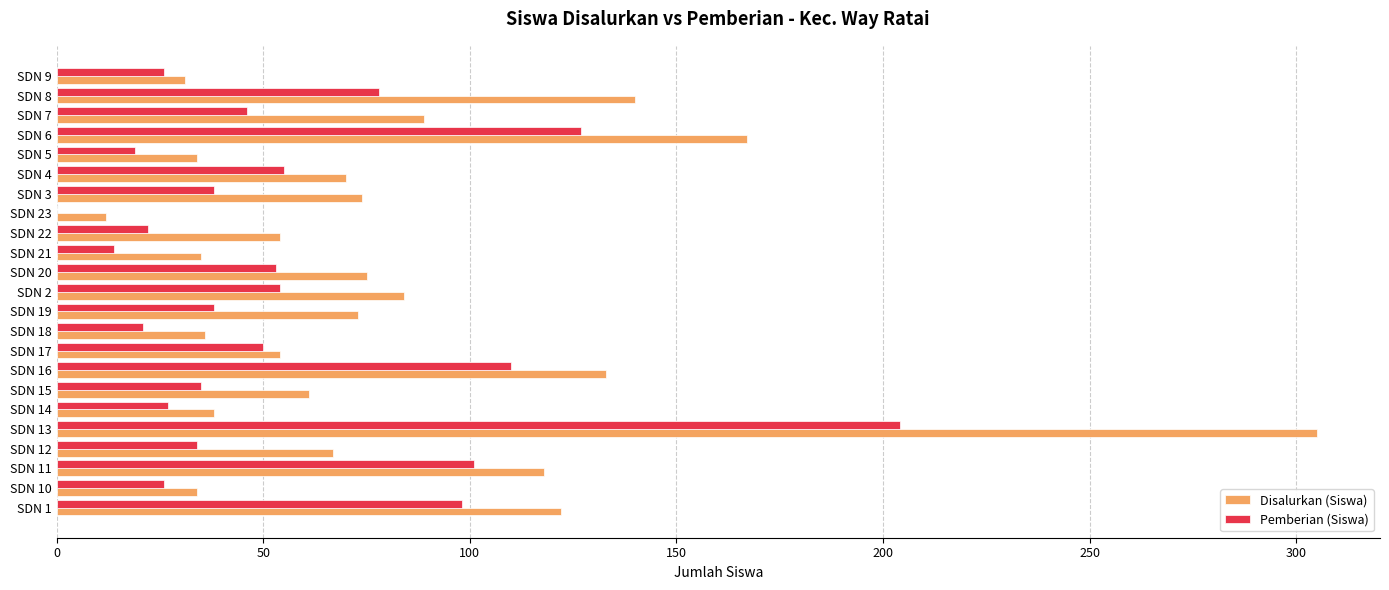

Is the value of Pemberian (Siswa) at SDN 20 greater than the value of Disalurkan (Siswa) at SDN 8?

No